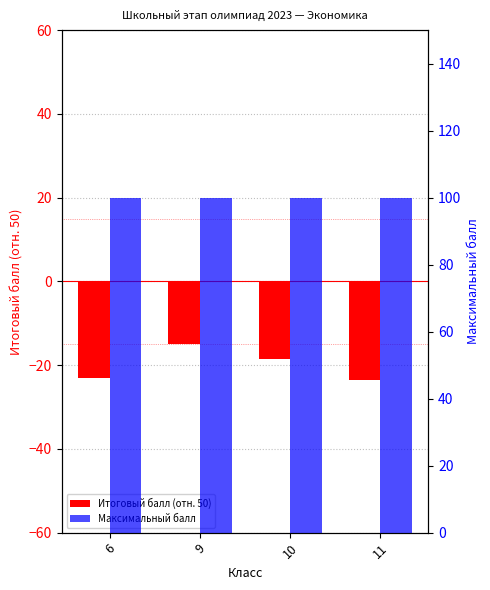

Does the chart contain any negative values?

Yes